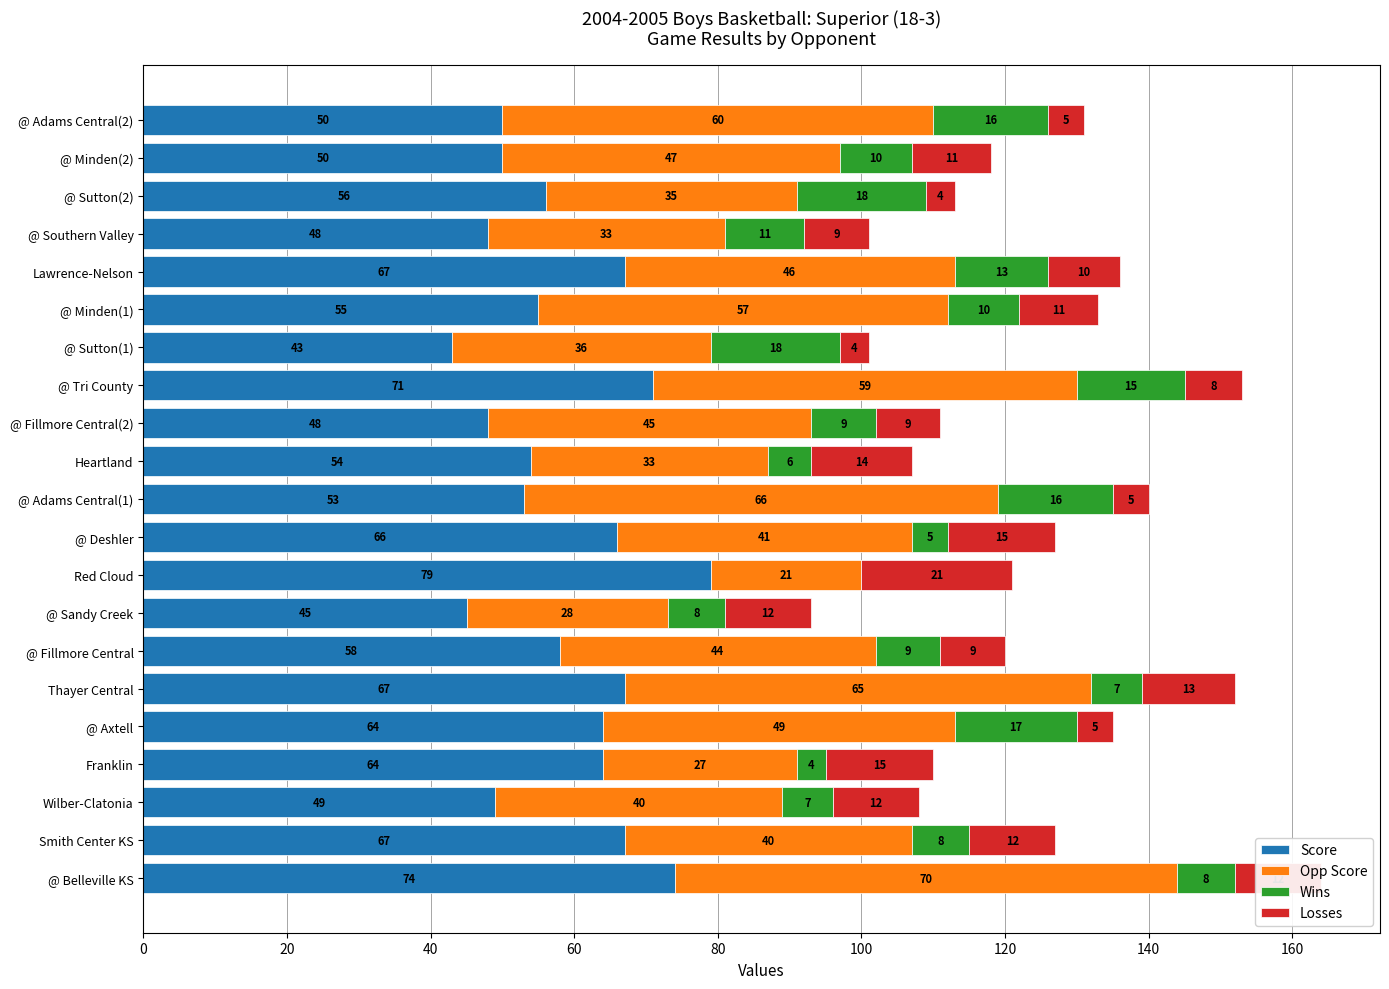

At which category is the sum across all series the highest?

@ Belleville KS